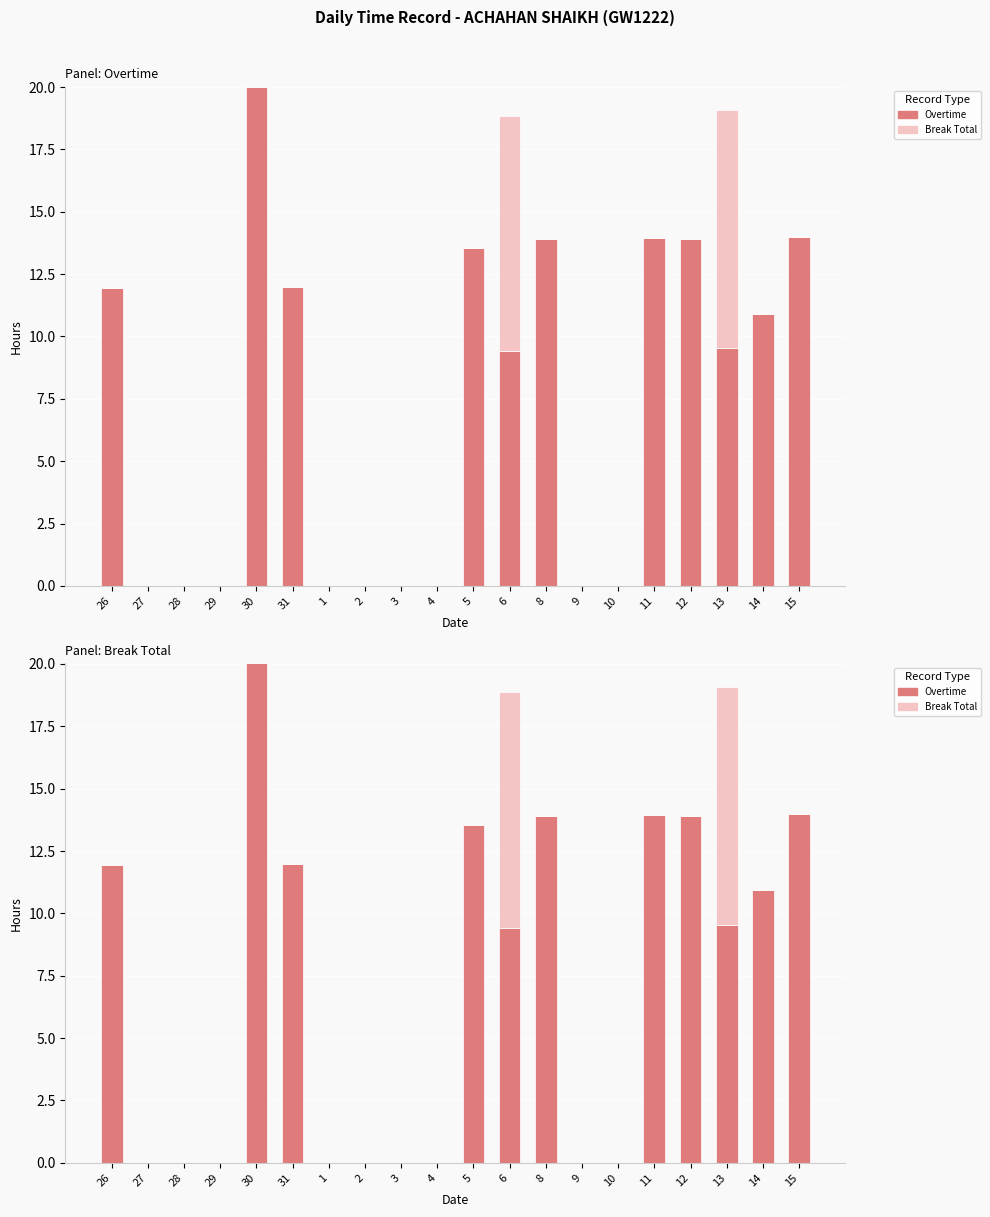

List the series in order of their overall mean, highest first.

Overtime, Break Total